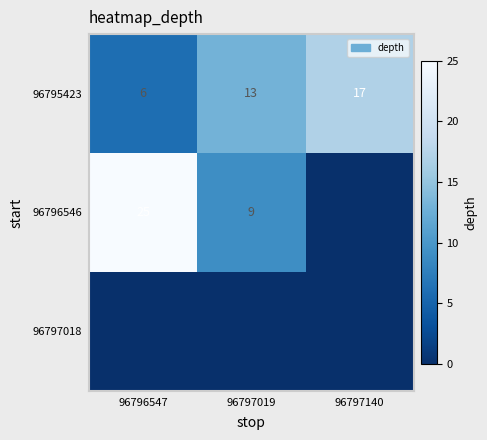

Count the number of data series in this chart.

3